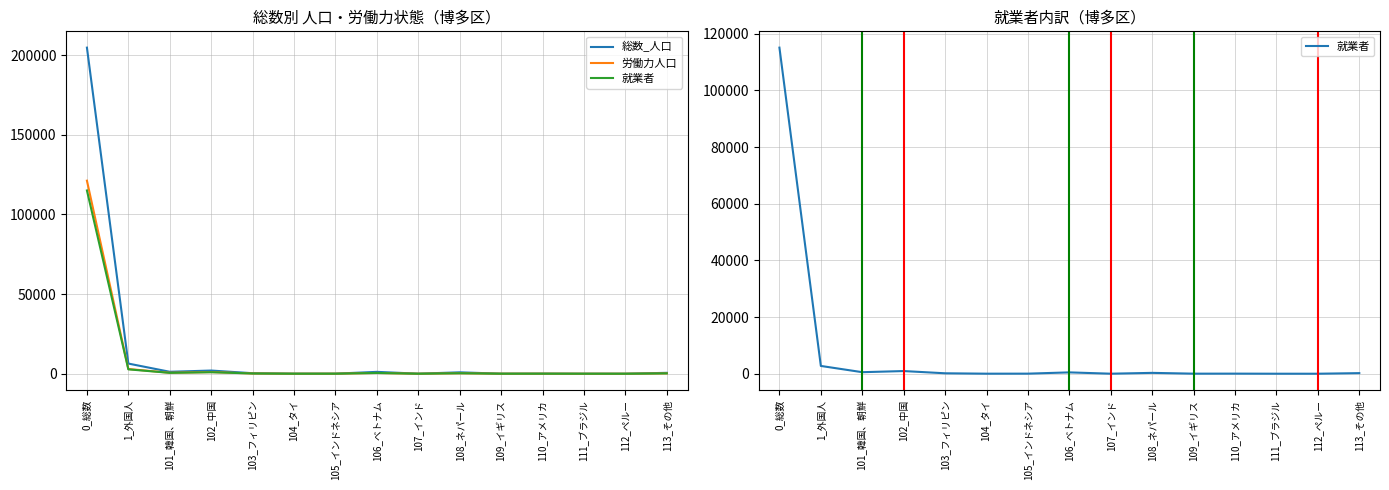

True or false: 労働力人口 and 就業者 intersect in this chart.

False